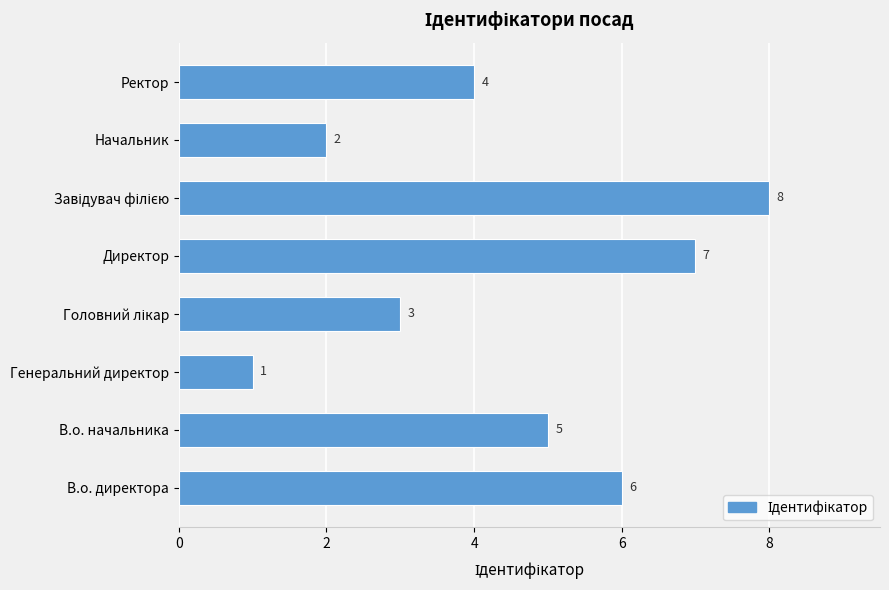

Where is the data nearest to the value 4?

Ректор